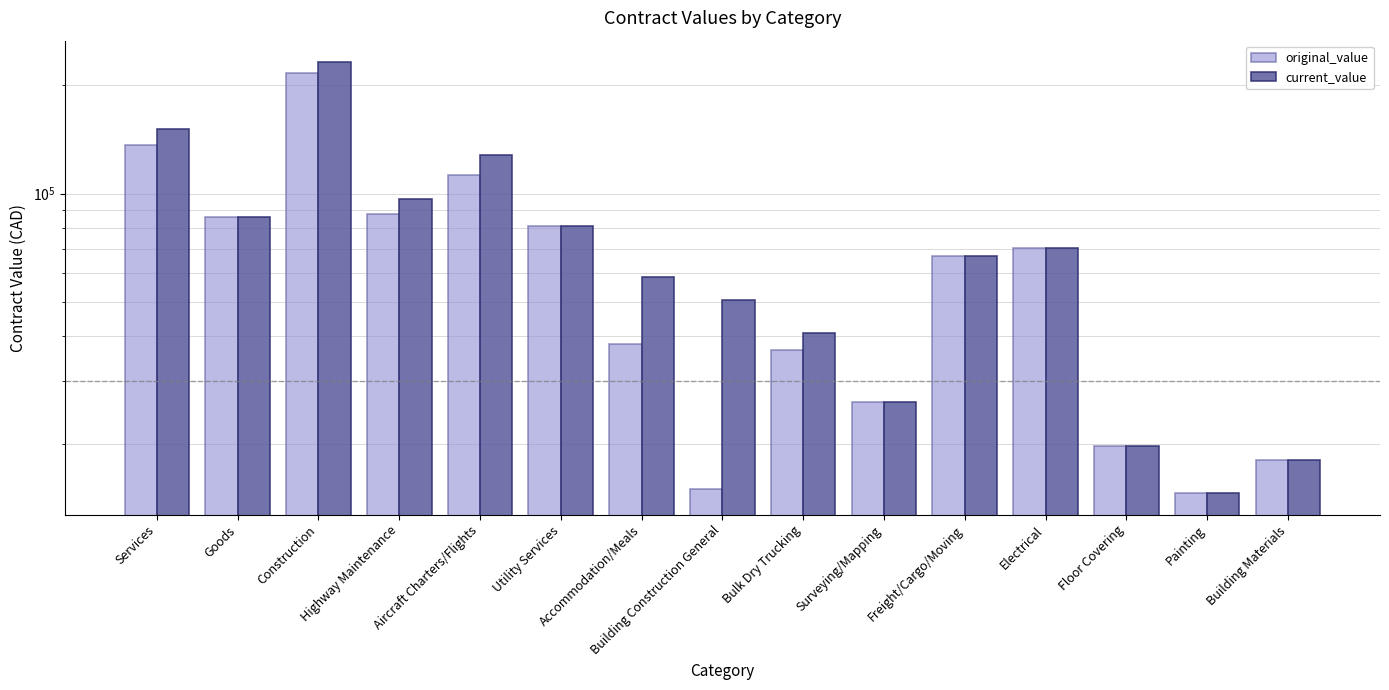

What position from the left is Electrical?

12